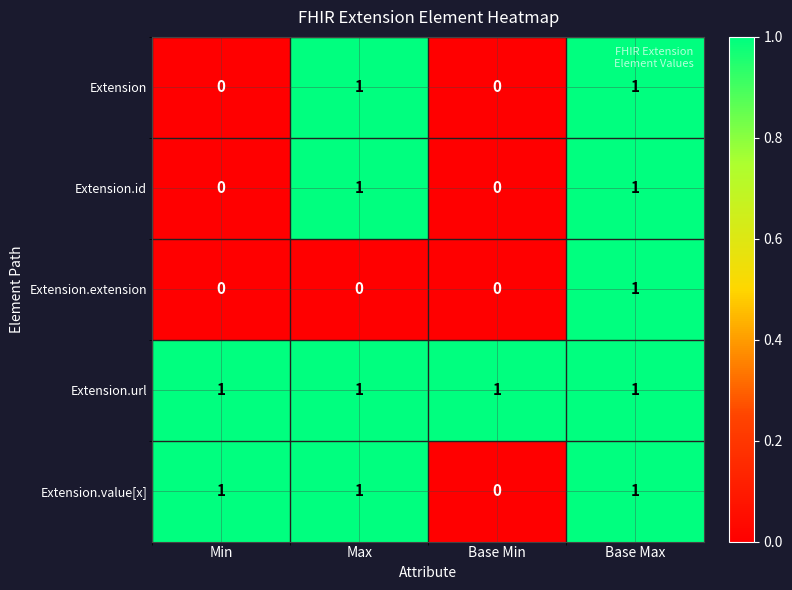

Is it true that Extension.value[x] equals 1 at Max?

True